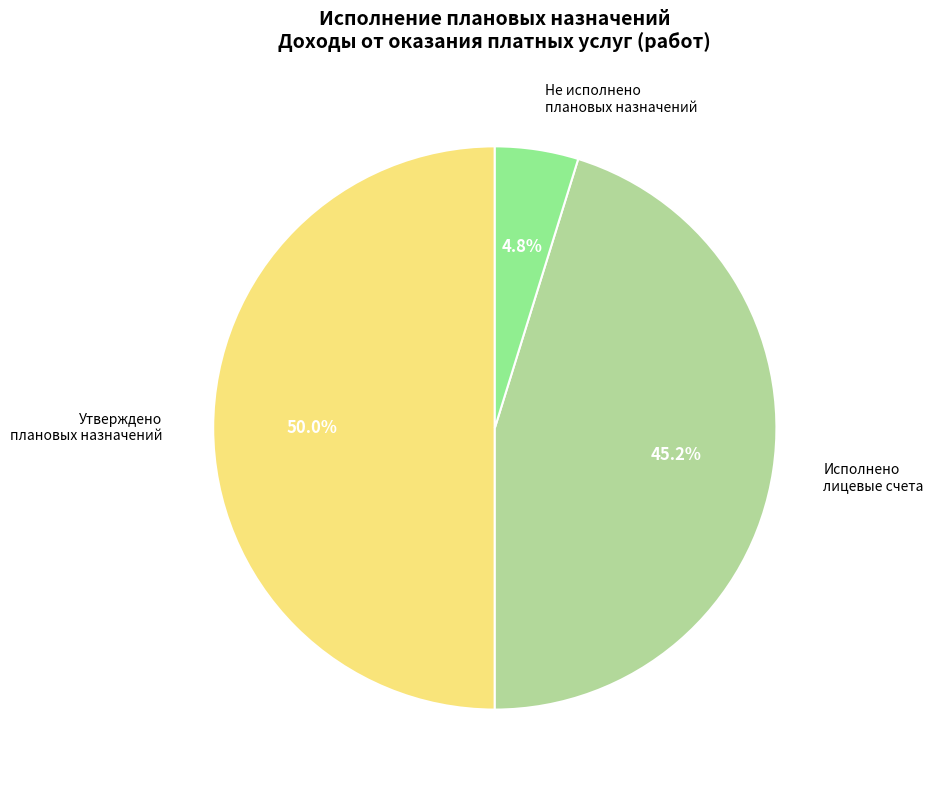

What percentage do Утверждено плановых назначений and Не исполнено плановых назначений together represent?

54.8%